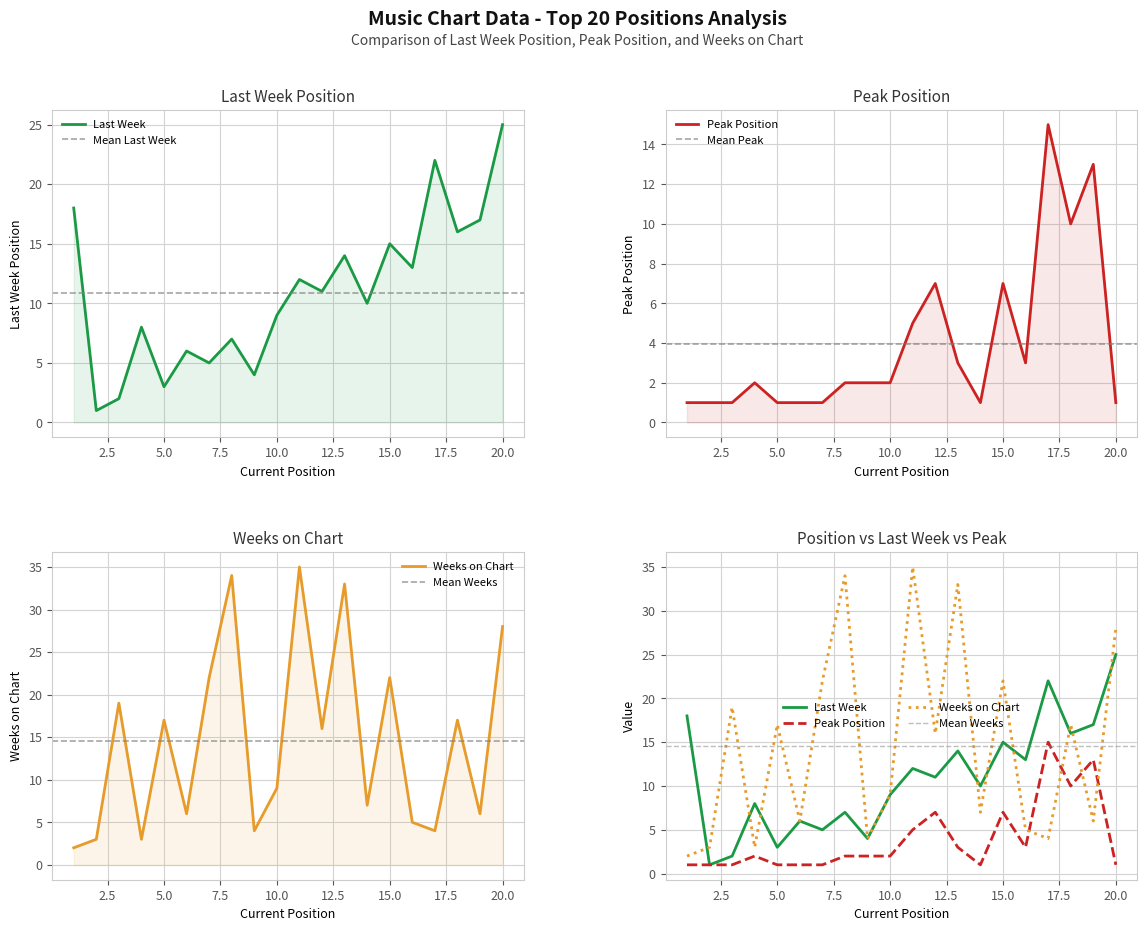

Which label corresponds to the smallest value in the chart?

2